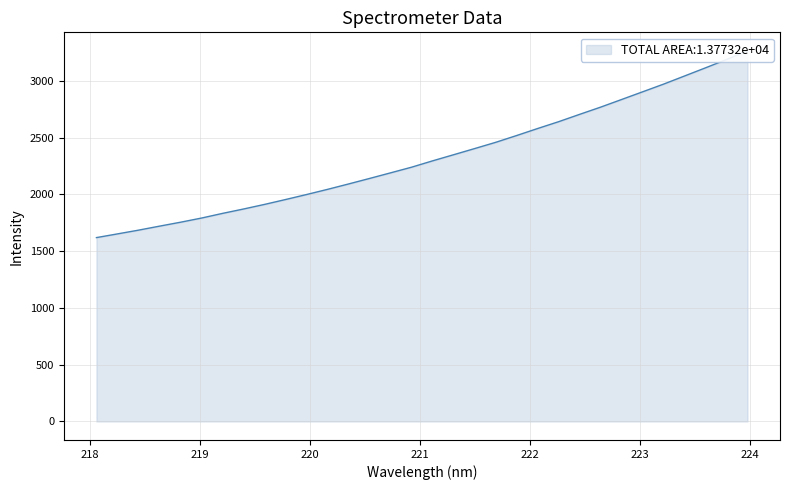

What is the sum of the values at 223.0264 and 223.7895?

6093.7